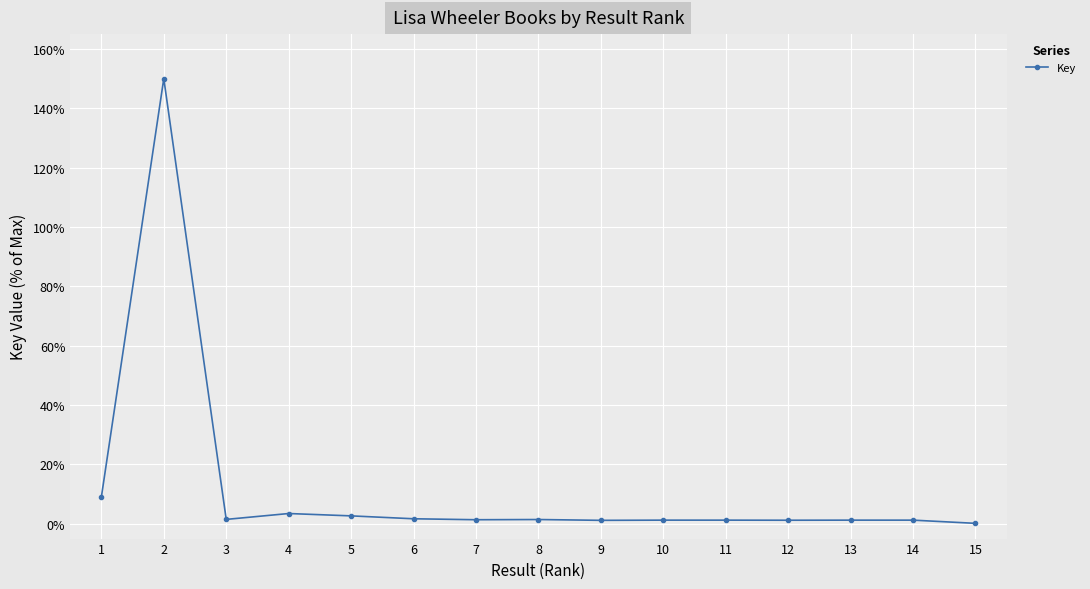

What is the average value?

11.9